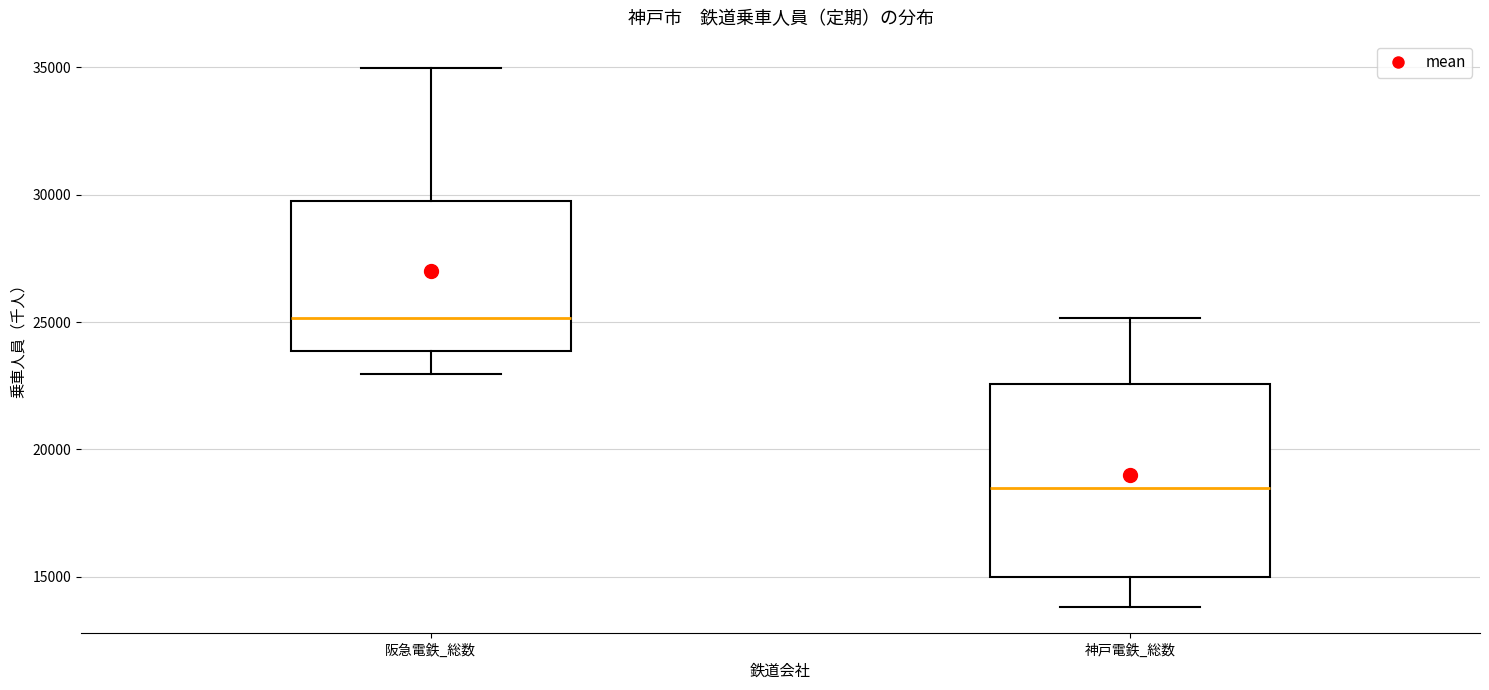

Which box is the tallest, from its lower edge to its upper edge?

神戸電鉄_総数